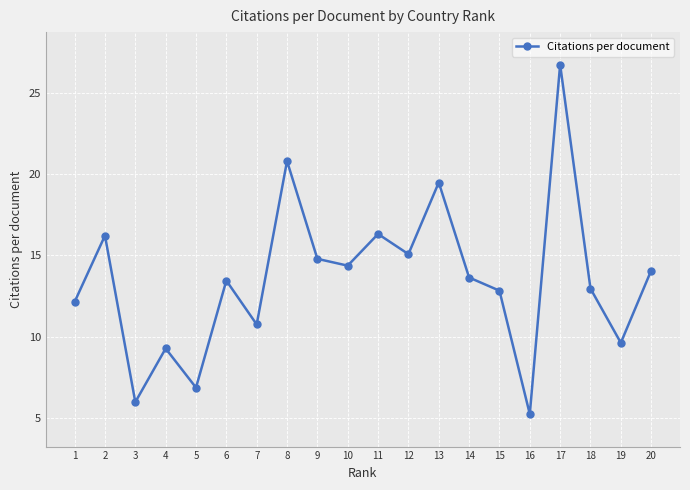

At which category does the data reach its first local peak?

2